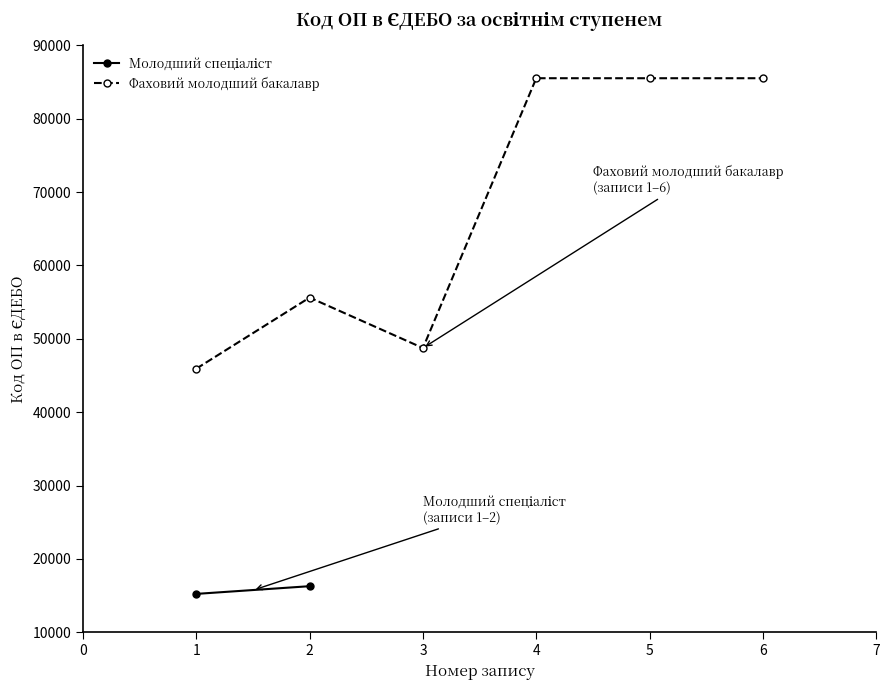

Does the chart have visible grid lines?

No